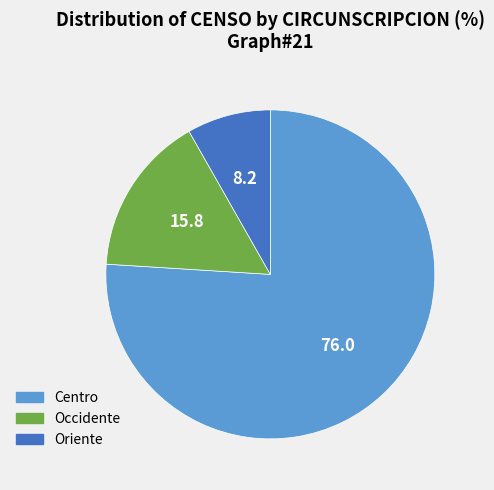

Rank the categories by value from lowest to highest.

Oriente, Occidente, Centro